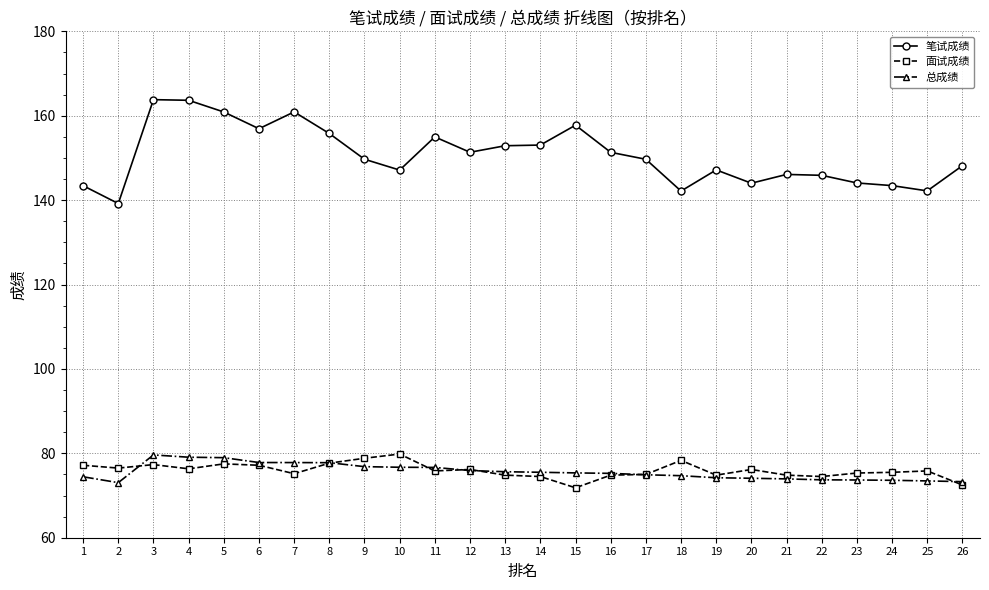

What is the value of the 笔试成绩 point at the 14th from the left?

153.1